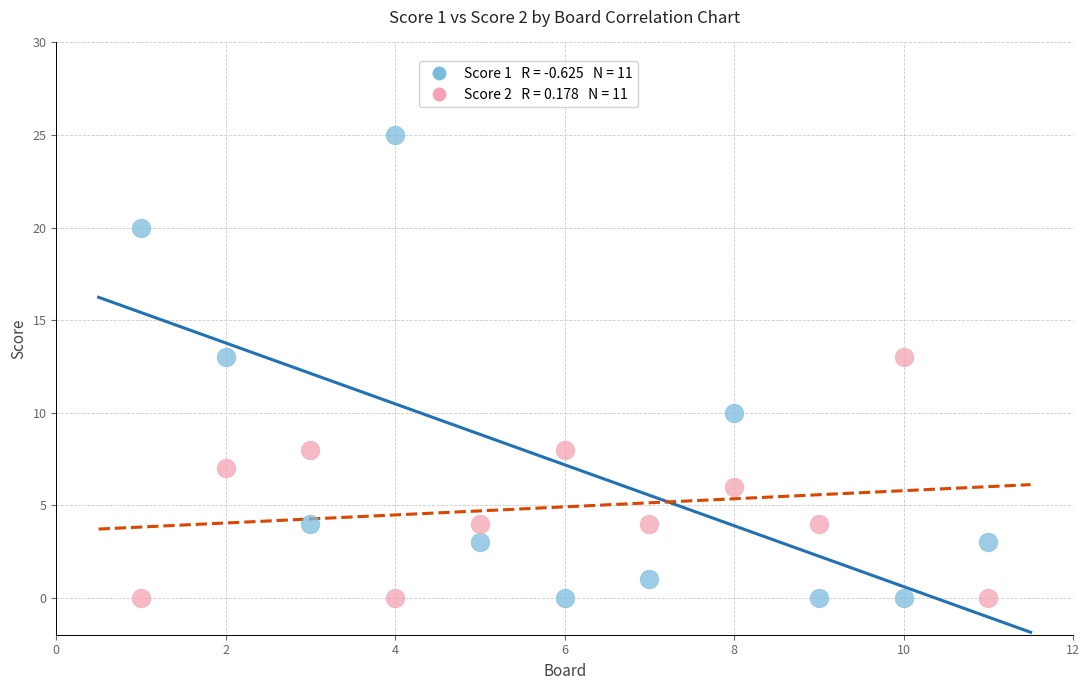

Across all data points, what is the range of X values (max minus min)?

10